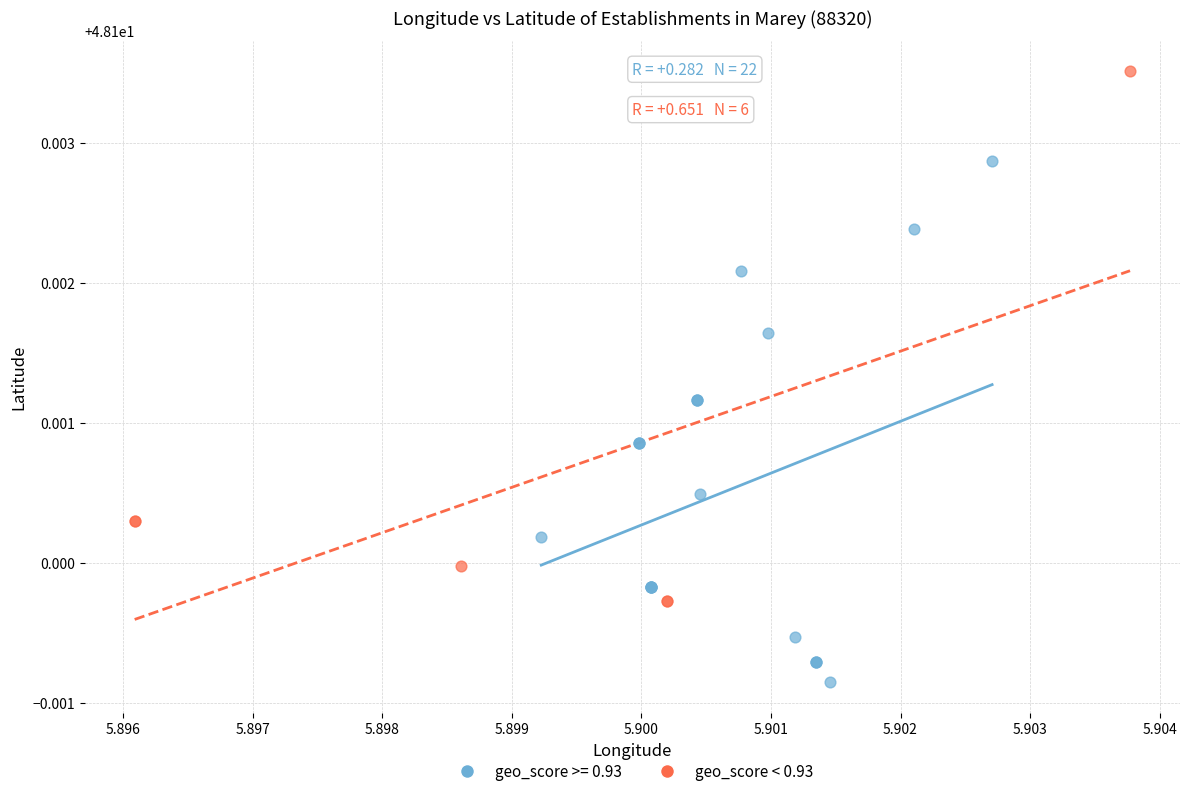

Which series reaches the maximum Y coordinate?

geo_score < 0.93